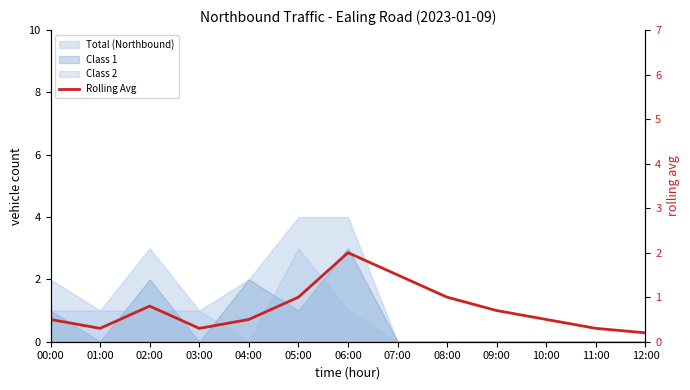

What is the change in value from 04:00 to 12:00?

-0.3